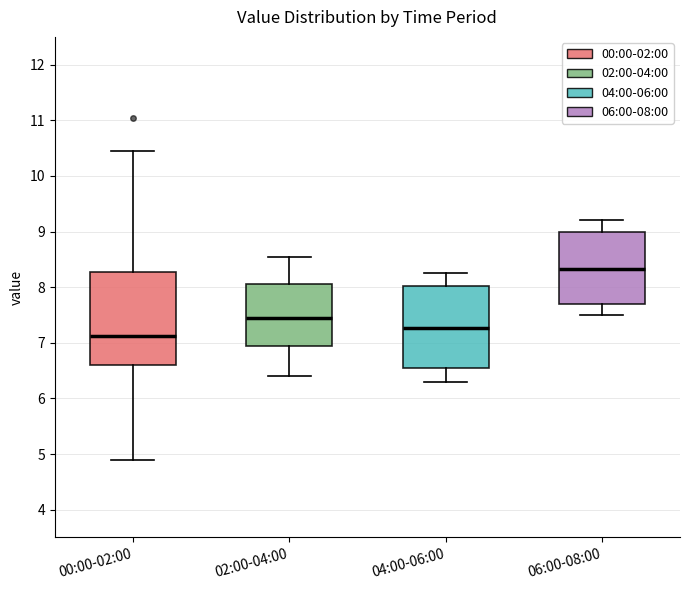

Which box's median line is the lowest?

00:00-02:00